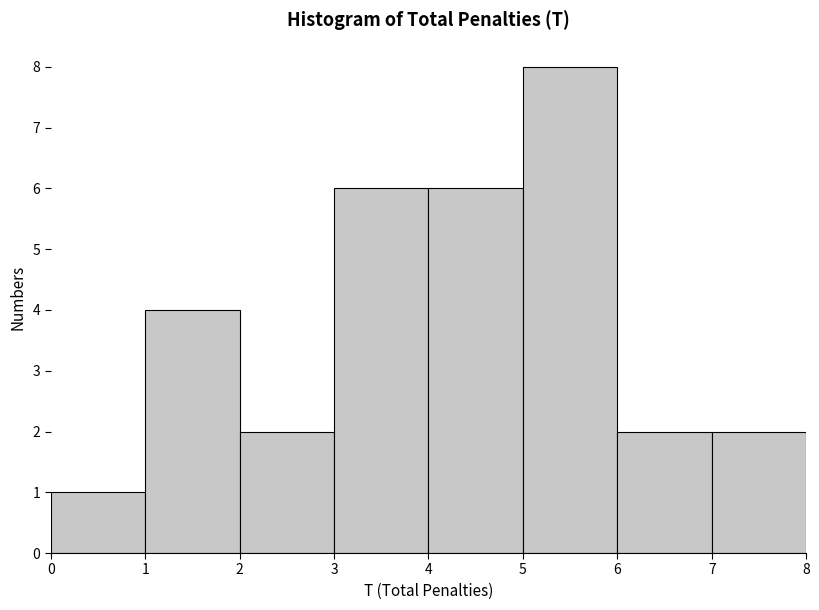

Reading left to right, list every bar in this chart as the range it spans on the x-axis followed by its height. The values are not printed on the chart, so give them approximately, as read against the axis.

0 to 1: 1
1 to 2: 4
2 to 3: 2
3 to 4: 6
4 to 5: 6
5 to 6: 8
6 to 7: 2
7 to 8: 2